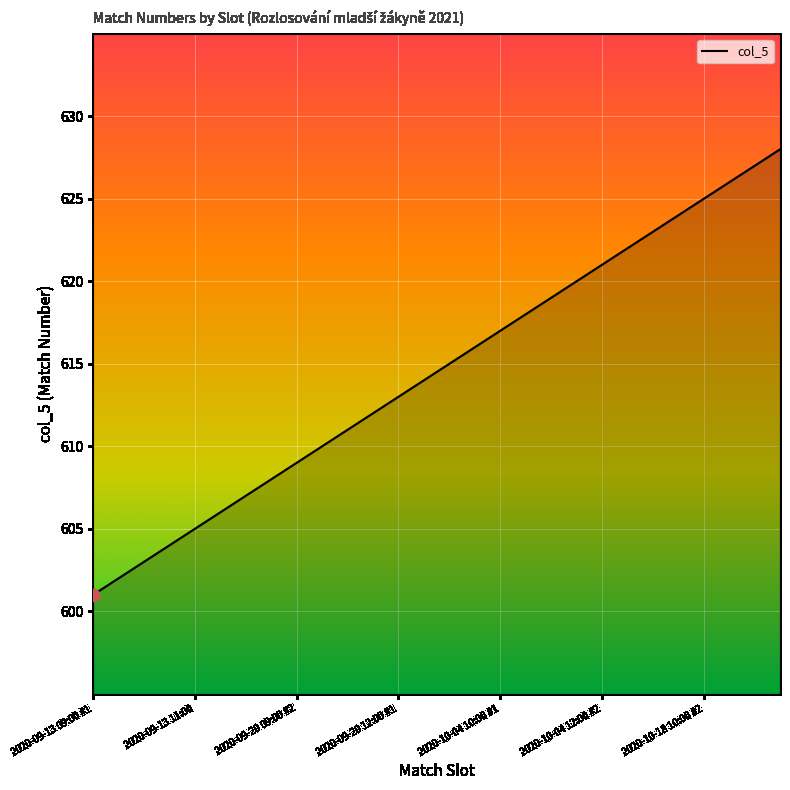

What is the difference between the maximum and minimum values?

27